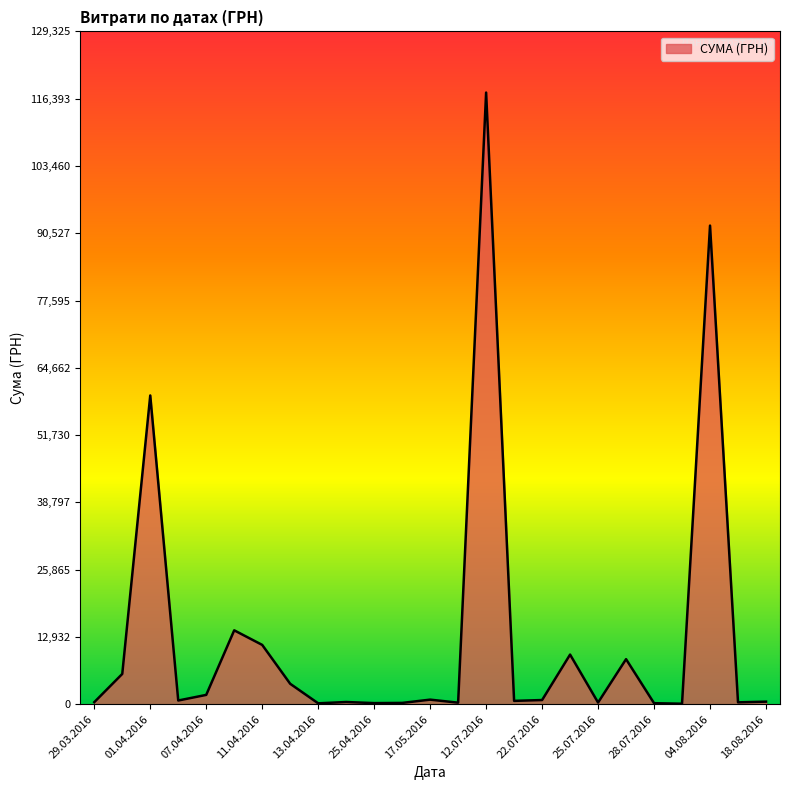

What is the maximum value shown in the chart?

117568.8